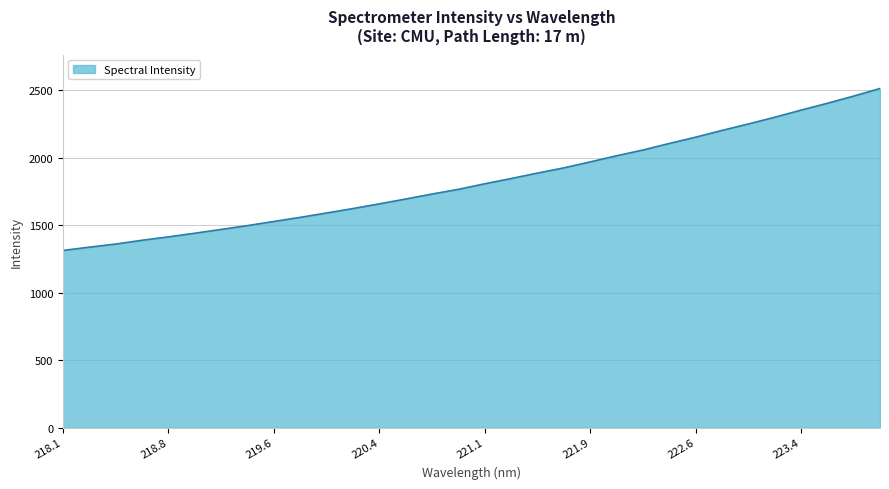

Does the chart display data point markers on the line(s)?

No